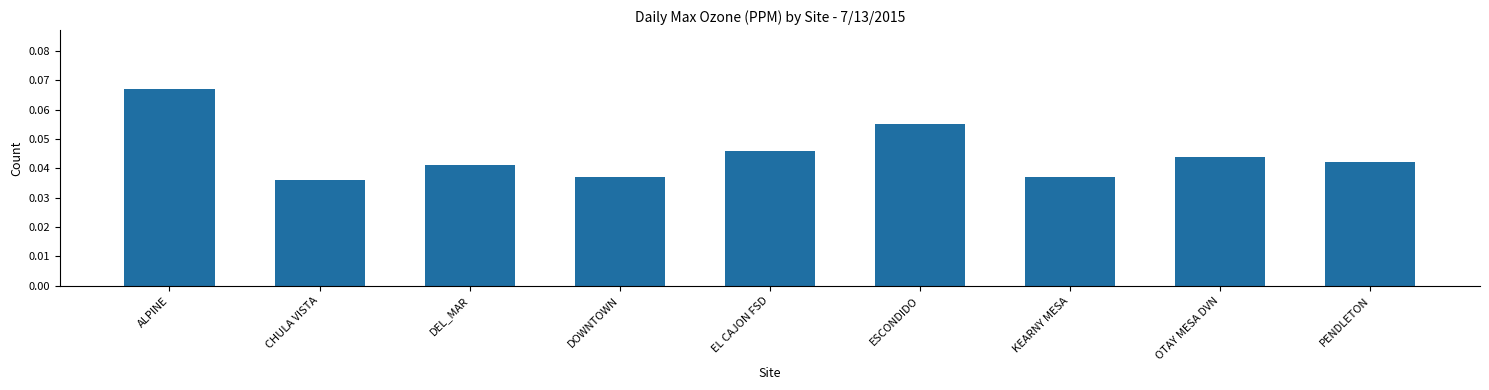

Count the number of data series in this chart.

1